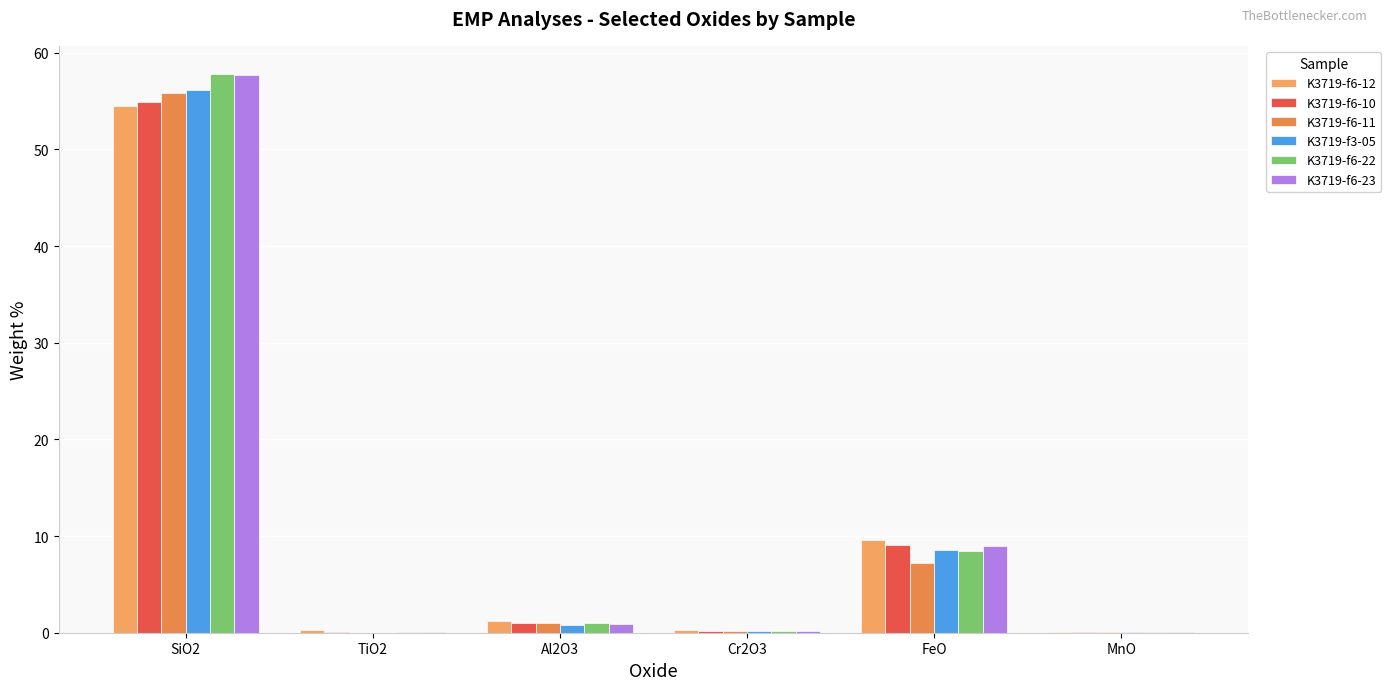

Reading left to right, what are all the values shown in this chart?

K3719-f6-12: 54.5	0.2	1.3	0.3	9.6	0.1
K3719-f6-10: 54.9	0.0	1.0	0.1	9.1	0.0
K3719-f6-11: 55.8	0.0	1.0	0.1	7.2	0.1
K3719-f3-05: 56.2	0.0	0.8	0.2	8.6	0.0
K3719-f6-22: 57.8	0.0	1.0	0.2	8.4	0.0
K3719-f6-23: 57.7	0.1	0.9	0.2	8.9	0.1